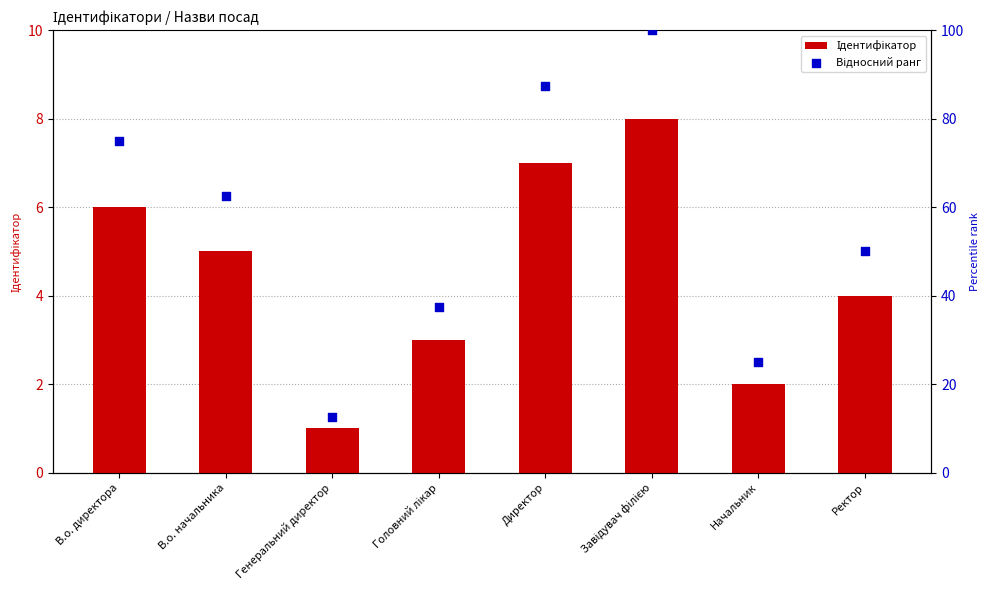

What are all the series names shown in the legend?

Ідентифікатор, Відносний ранг